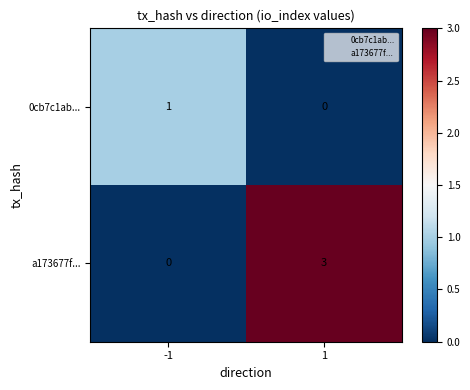

Which label corresponds to the largest value in the chart?

1